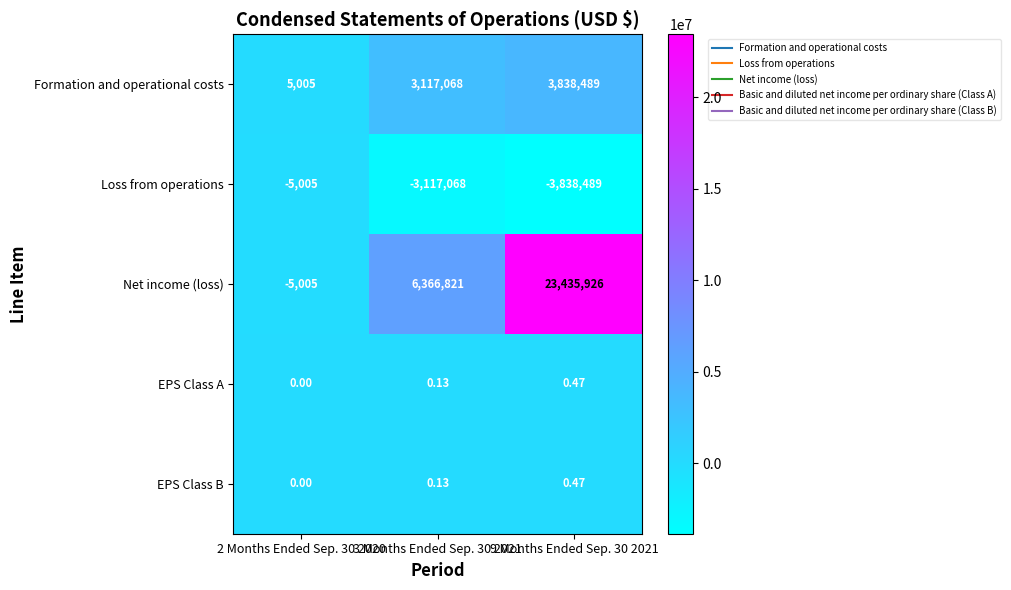

Which series changed the most between 3 Months Ended Sep. 30 2021 and 9 Months Ended Sep. 30 2021?

Net income (loss)